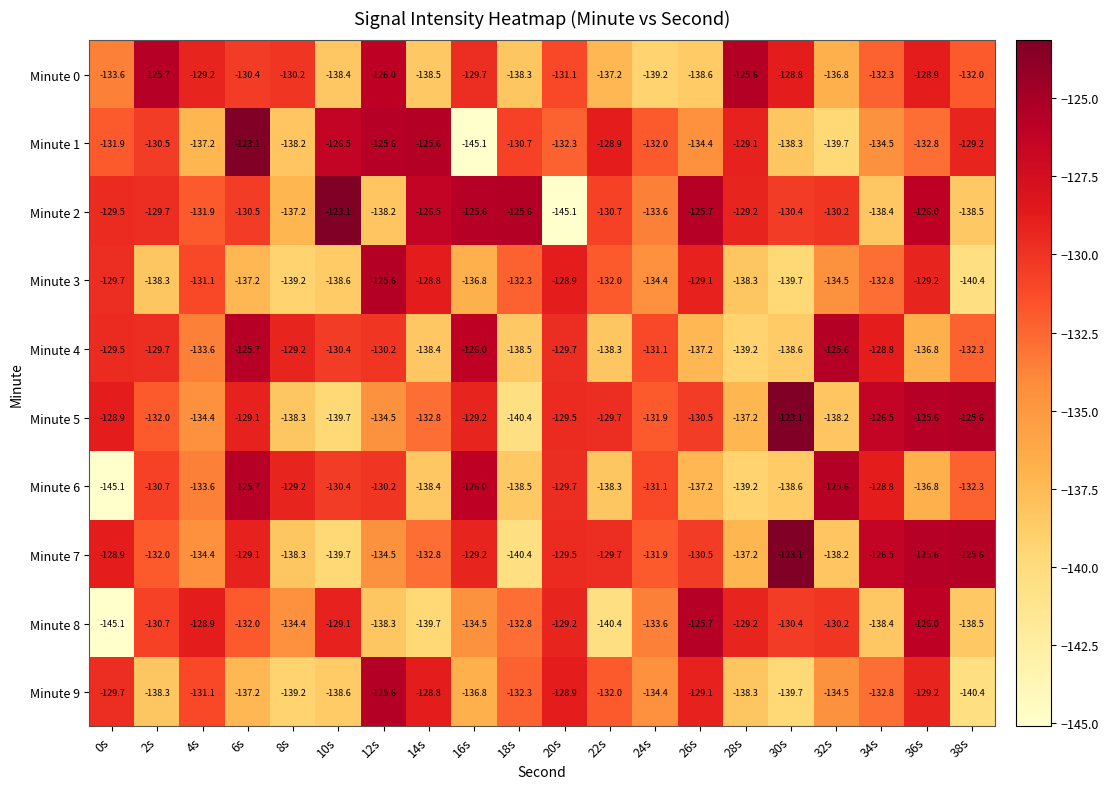

What is the lowest value of the Minute 6 series?

-145.1